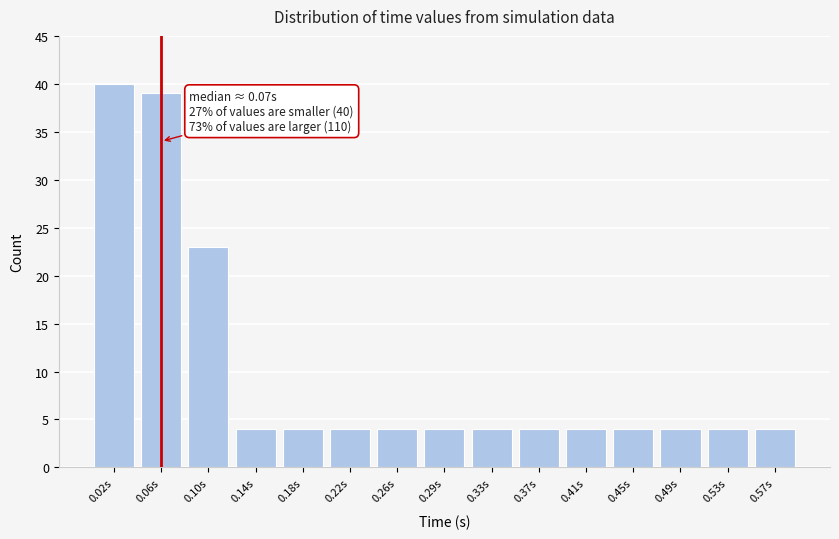

Reading left to right, what are all the values shown in this chart?

40	39	23	4	4	4	4	4	4	4	4	4	4	4	4